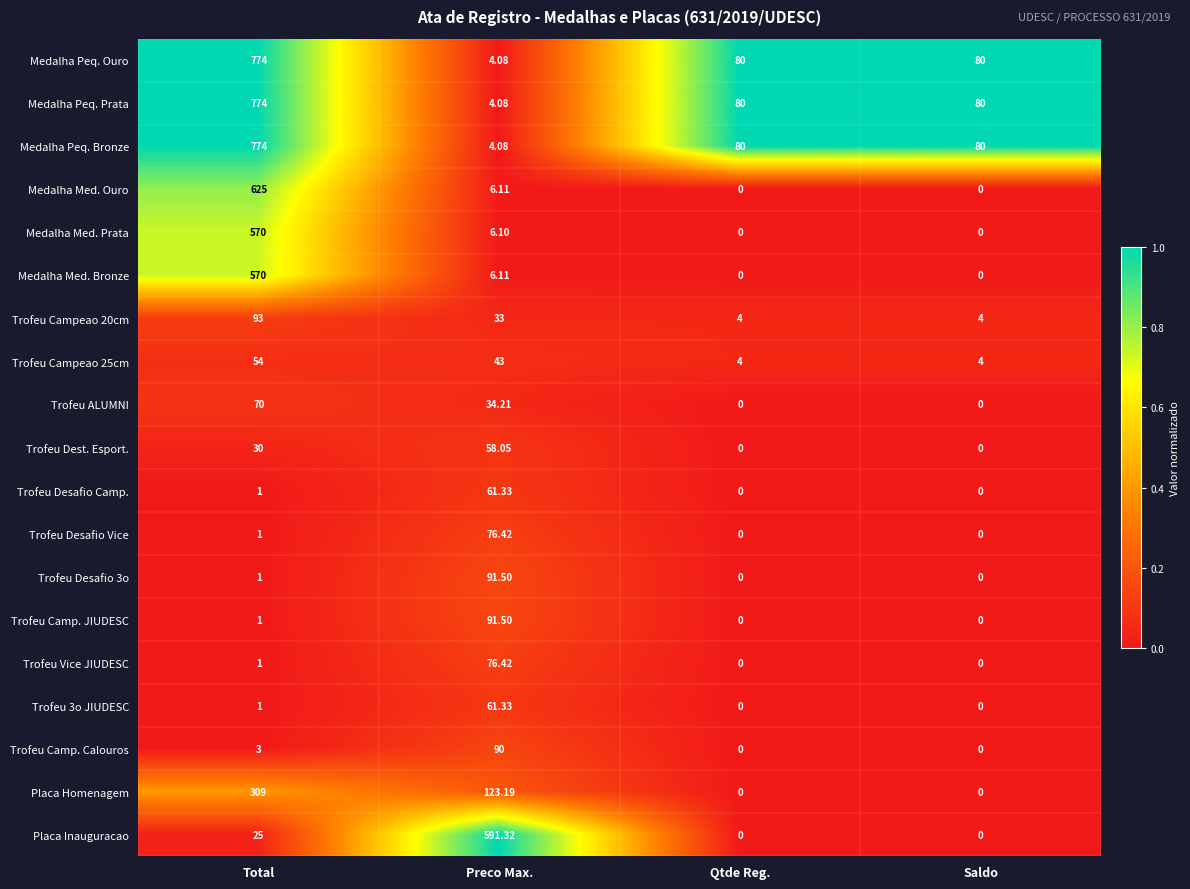

At which category is the sum across all series the highest?

Total